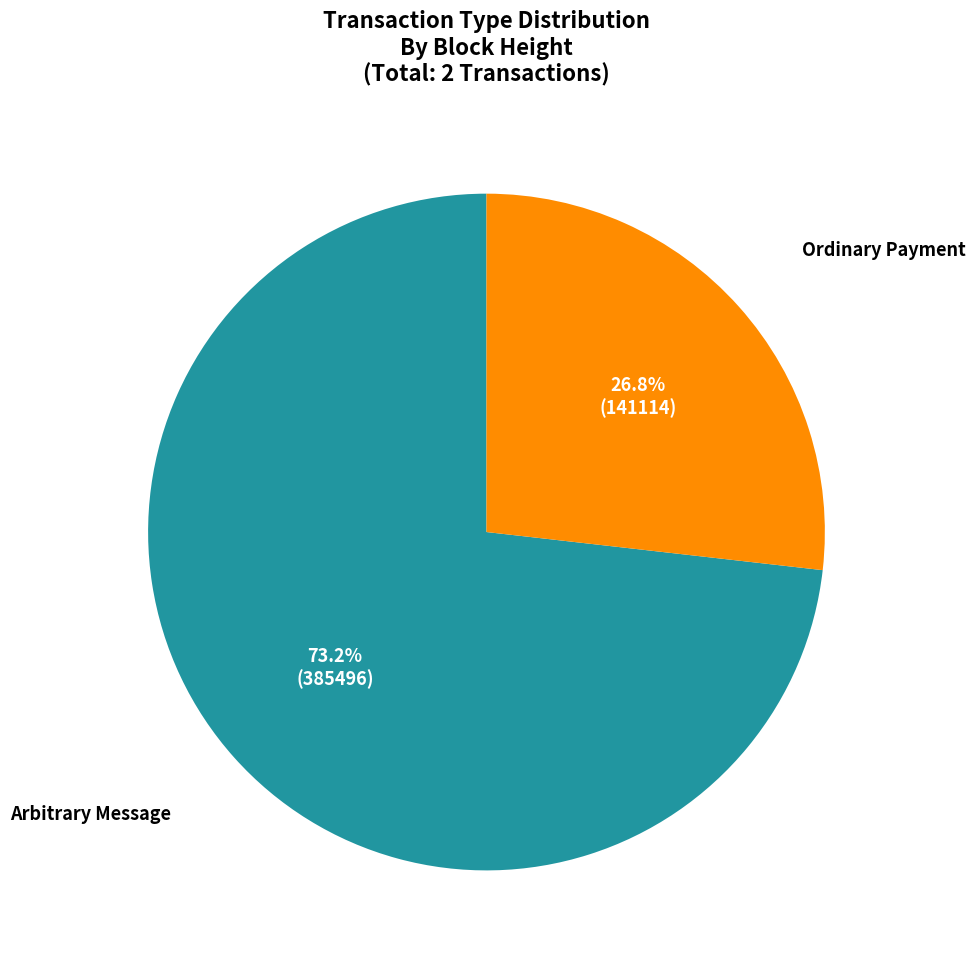

Which slice is the largest?

Arbitrary Message